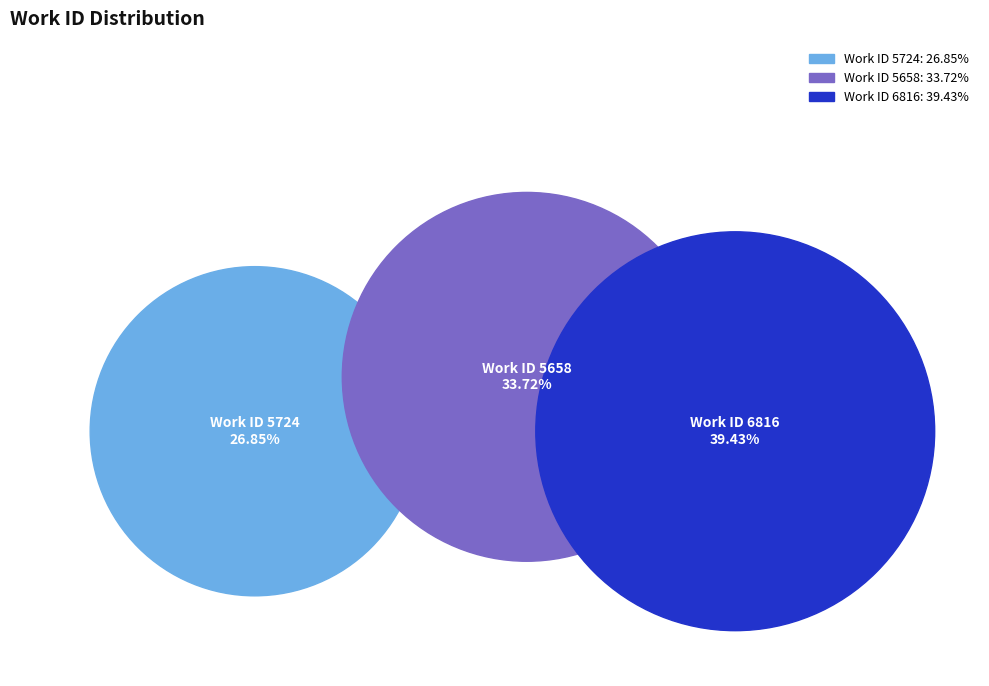

What percentage is the 5658 slice, to the nearest percent?

34%